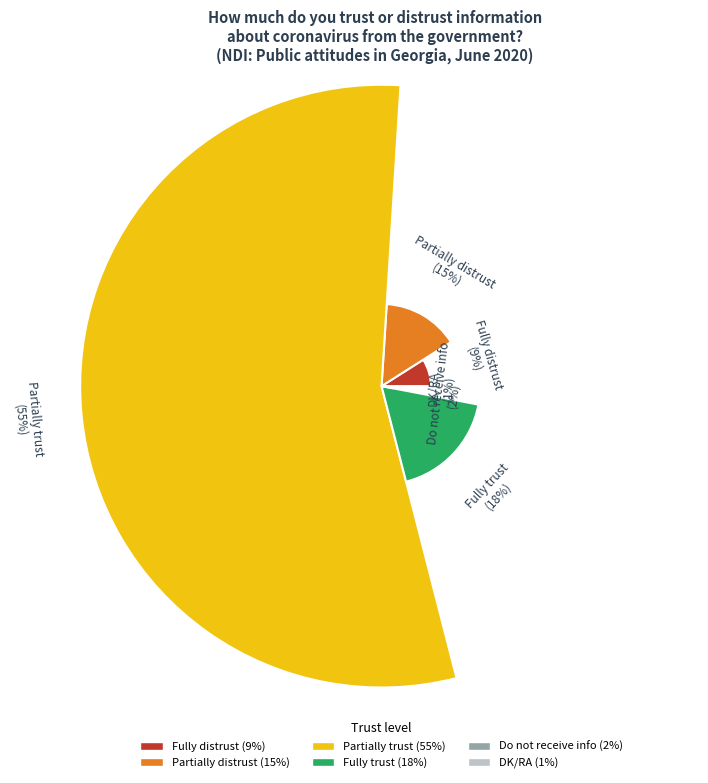

Combined, do Partially trust and Fully distrust account for over 50%?

Yes